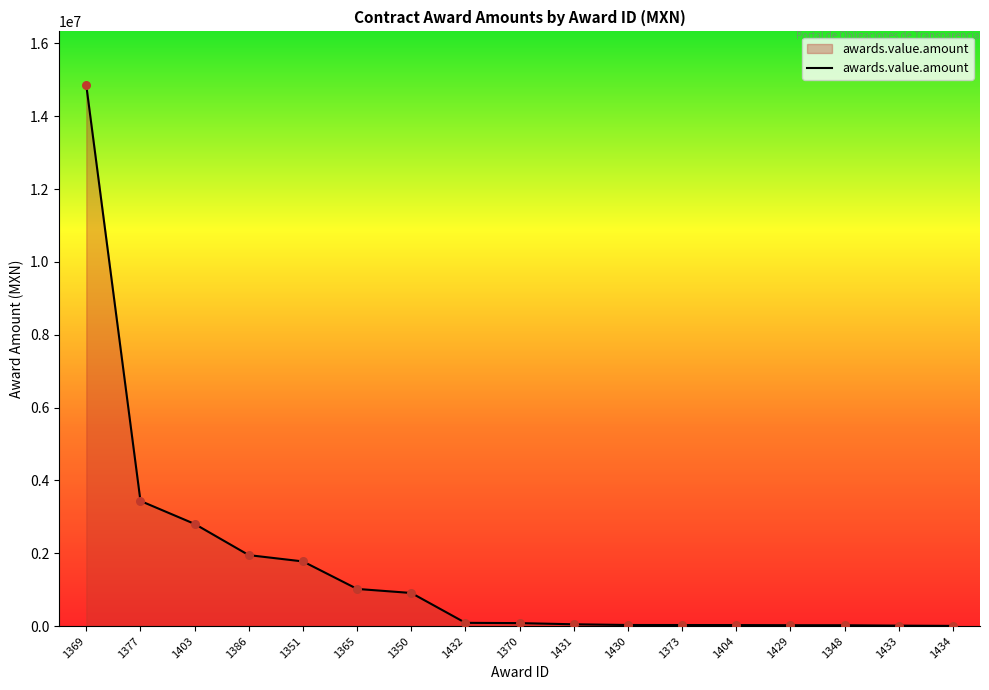

Approximately how many times larger is the value at 1433 compared to 1348?

0.5